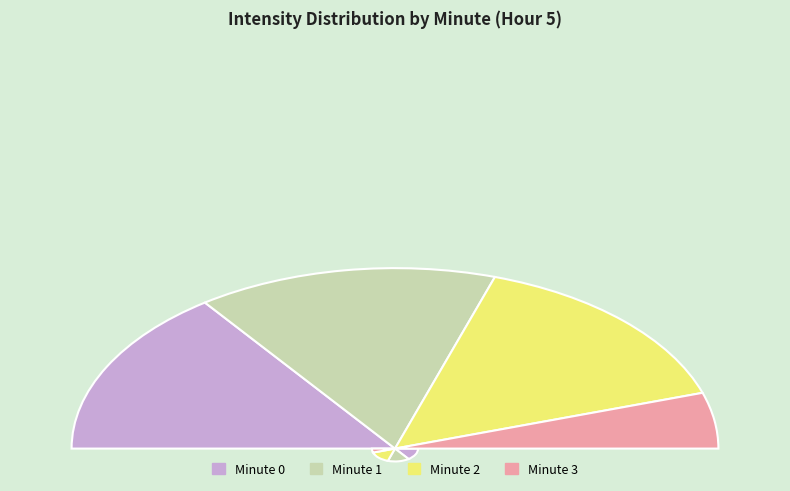

To the nearest percent, what is the average slice percentage?

25%